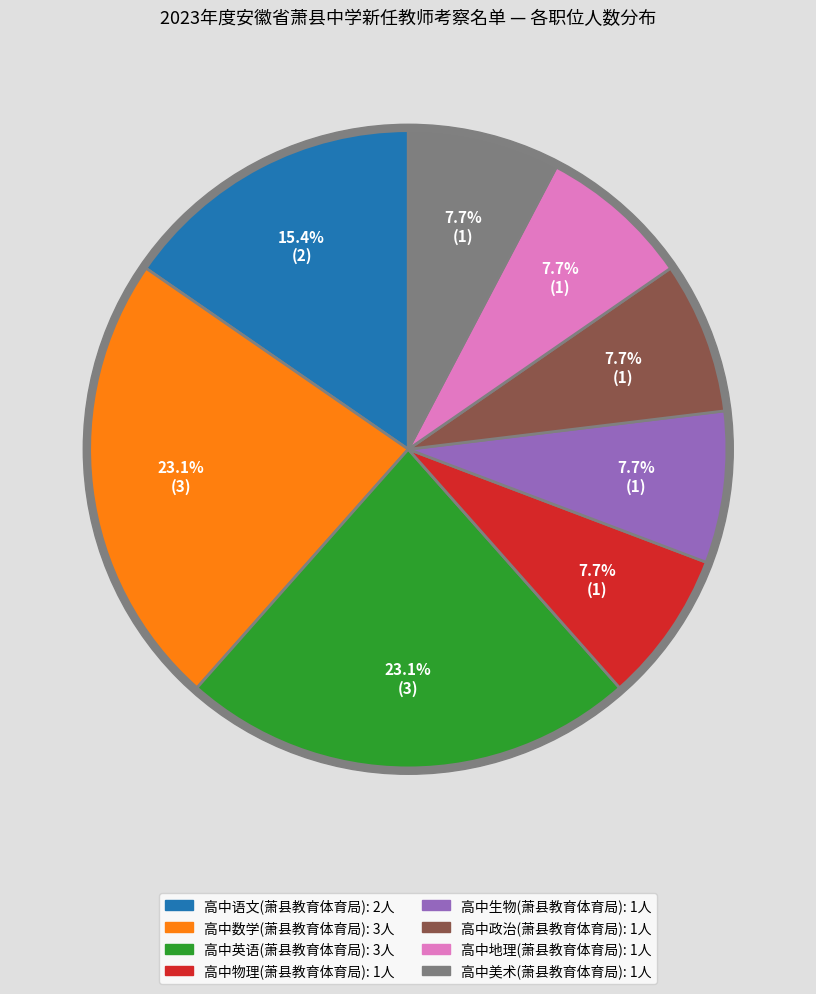

Between 高中英语(萧县教育体育局) and 高中政治(萧县教育体育局), which is larger?

高中英语(萧县教育体育局)